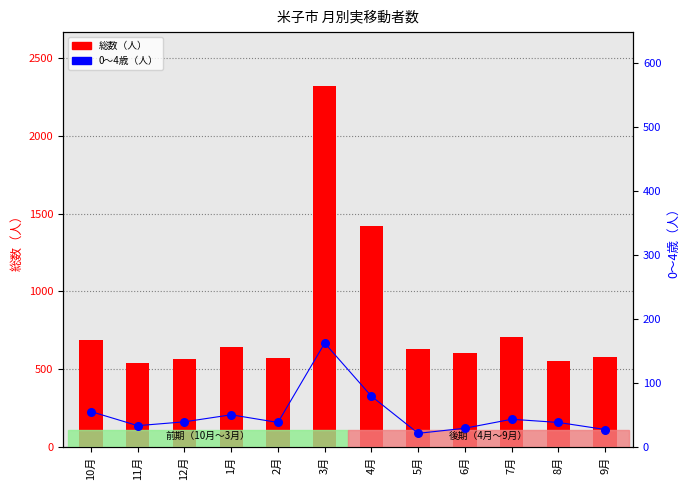

Is the value of 総数（人） at 7月 greater than the value of 0～4歳（人） at 11月?

Yes